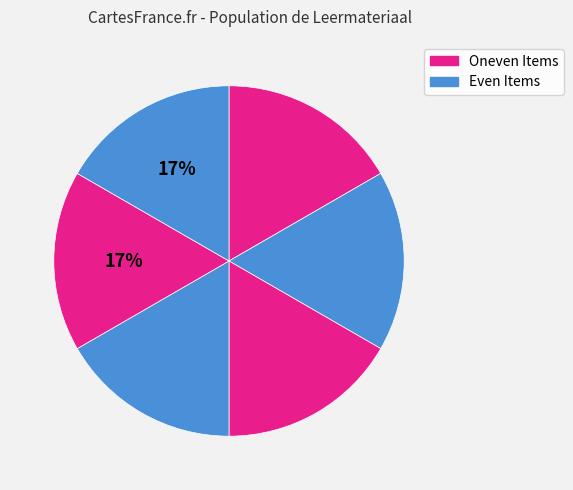

Is there a majority slice in this chart?

No